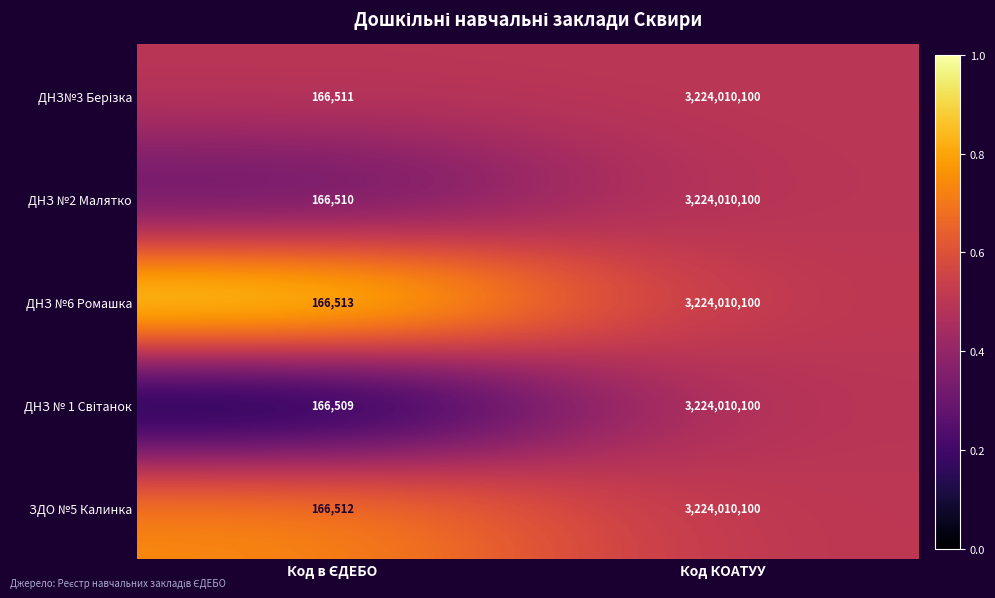

What is the approximate value of ДНЗ №6 Ромашка at Код КОАТУУ, to the nearest 100?

3224010100